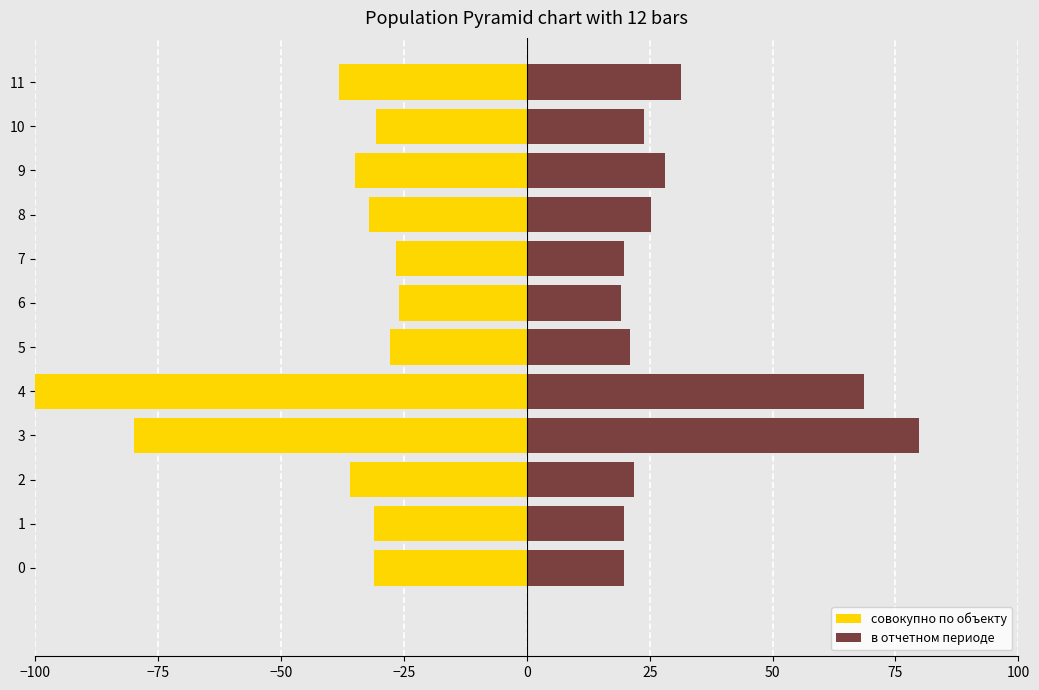

The value of в отчетном периоде at 0 is 6.2. True or false?

False